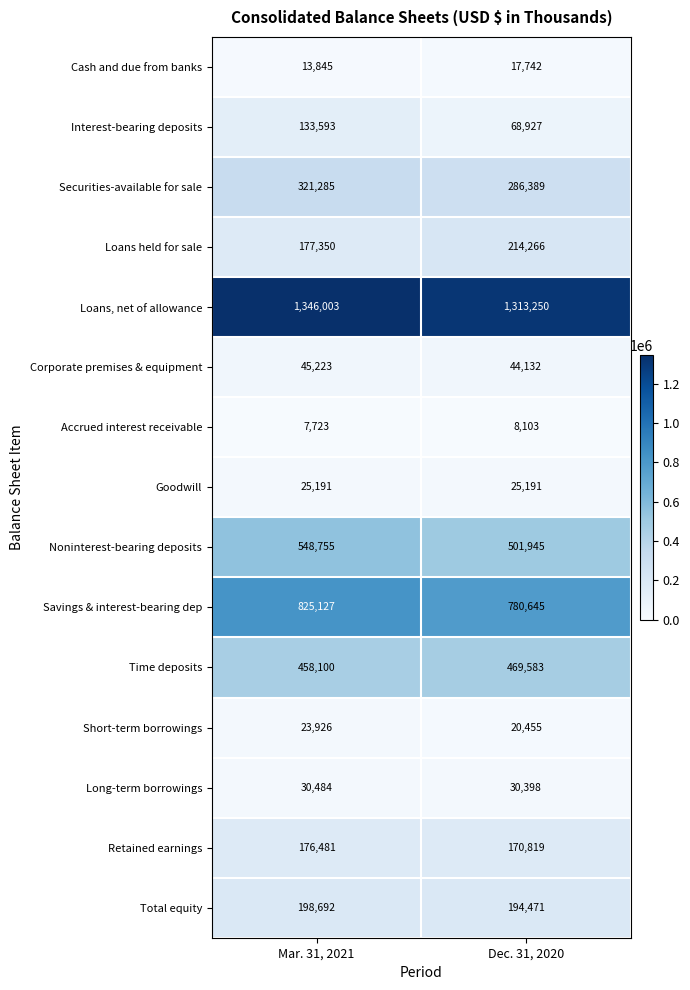

At which category is the sum across all series the highest?

Mar. 31, 2021